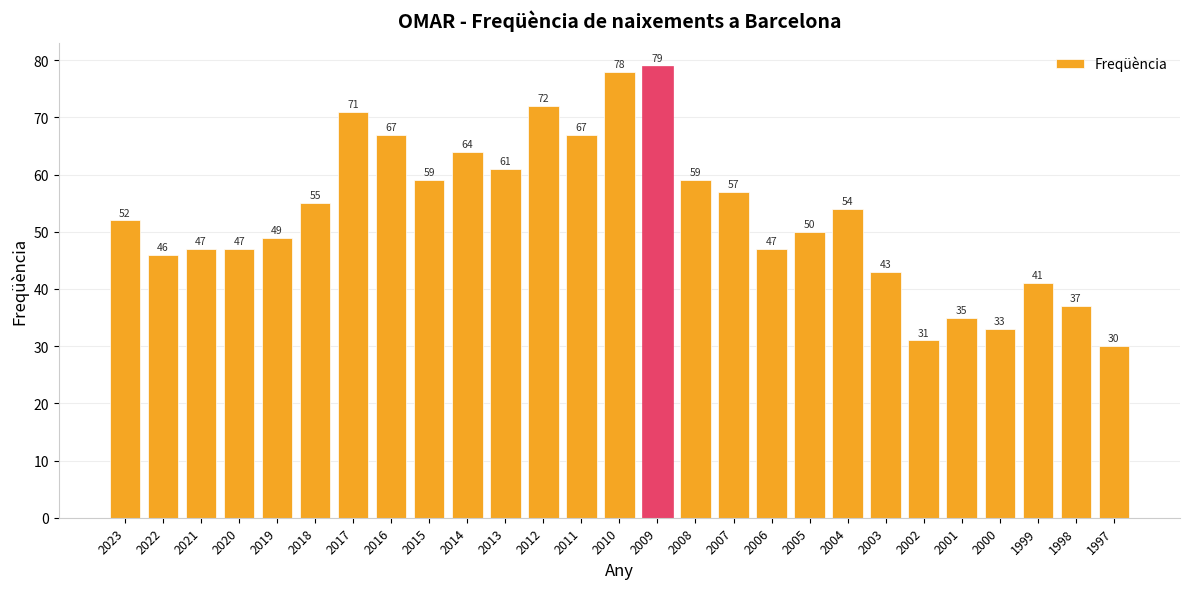

Approximately how many times larger is the value at 2016 compared to 2003?

1.6